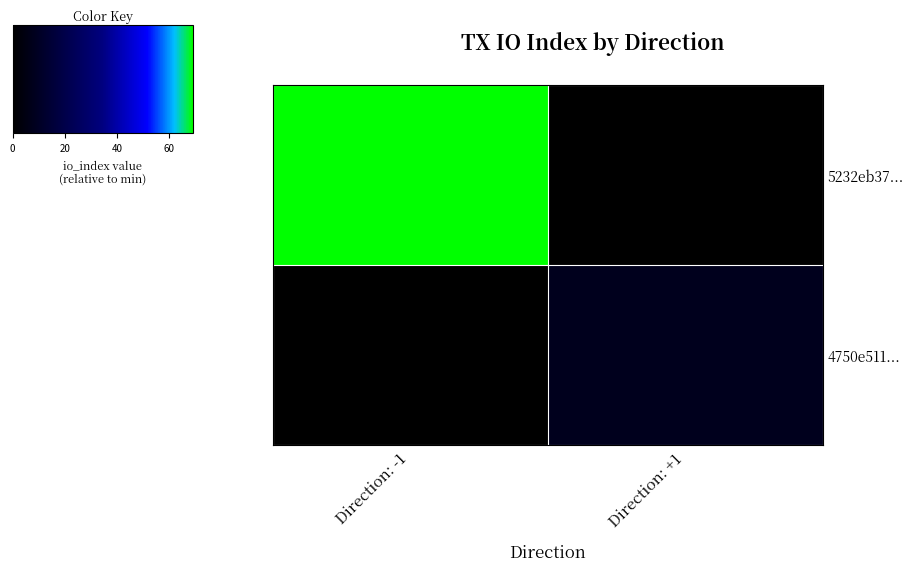

Which series has the largest total across all categories?

5232eb37...